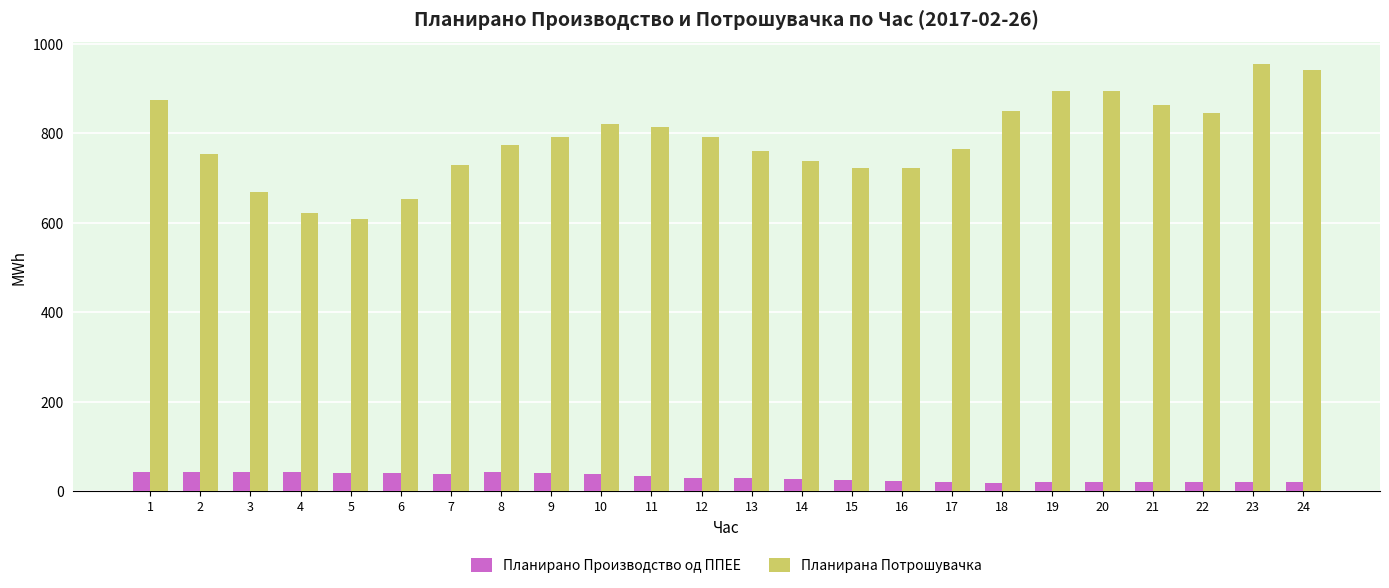

At which label does Планирана Потрошувачка first exceed 791?

1